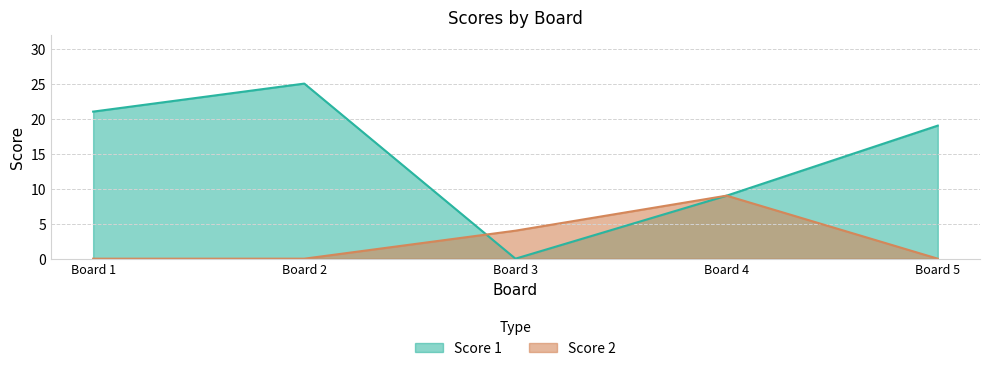

What is the value of the Score 1 point at the 5th from the left?

19